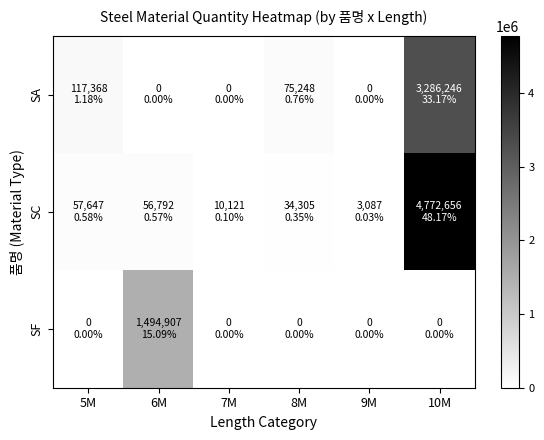

Count the number of data series in this chart.

3